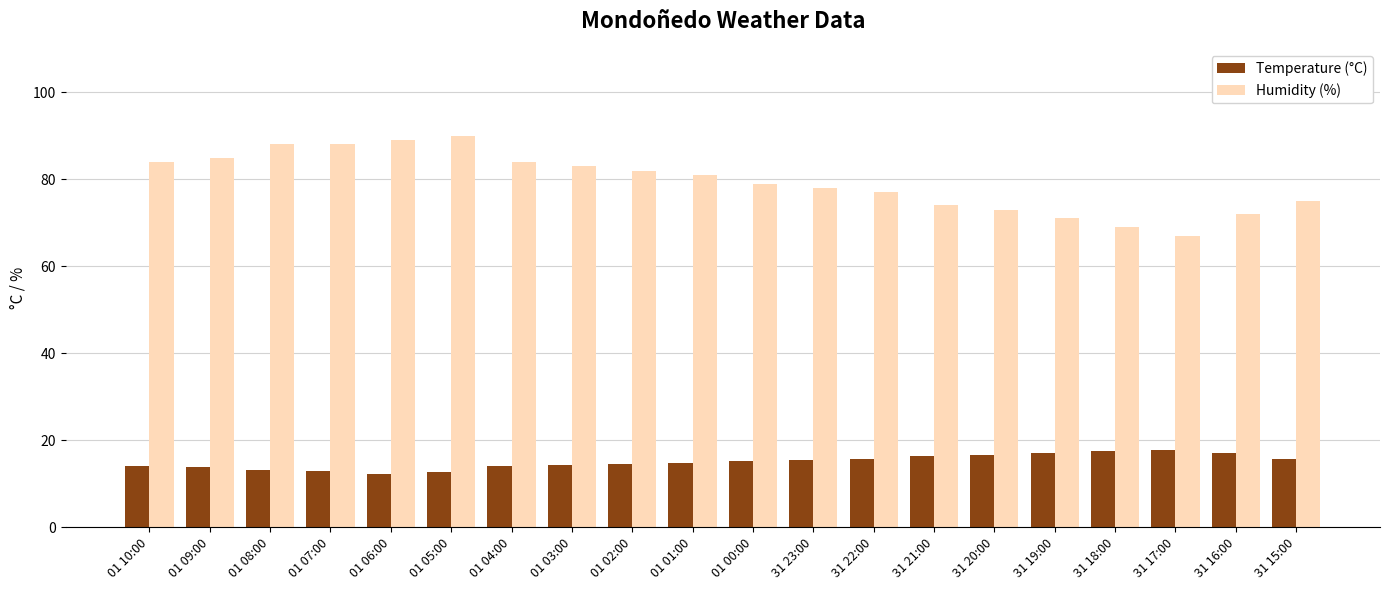

What is the maximum value shown in the chart?

90.0